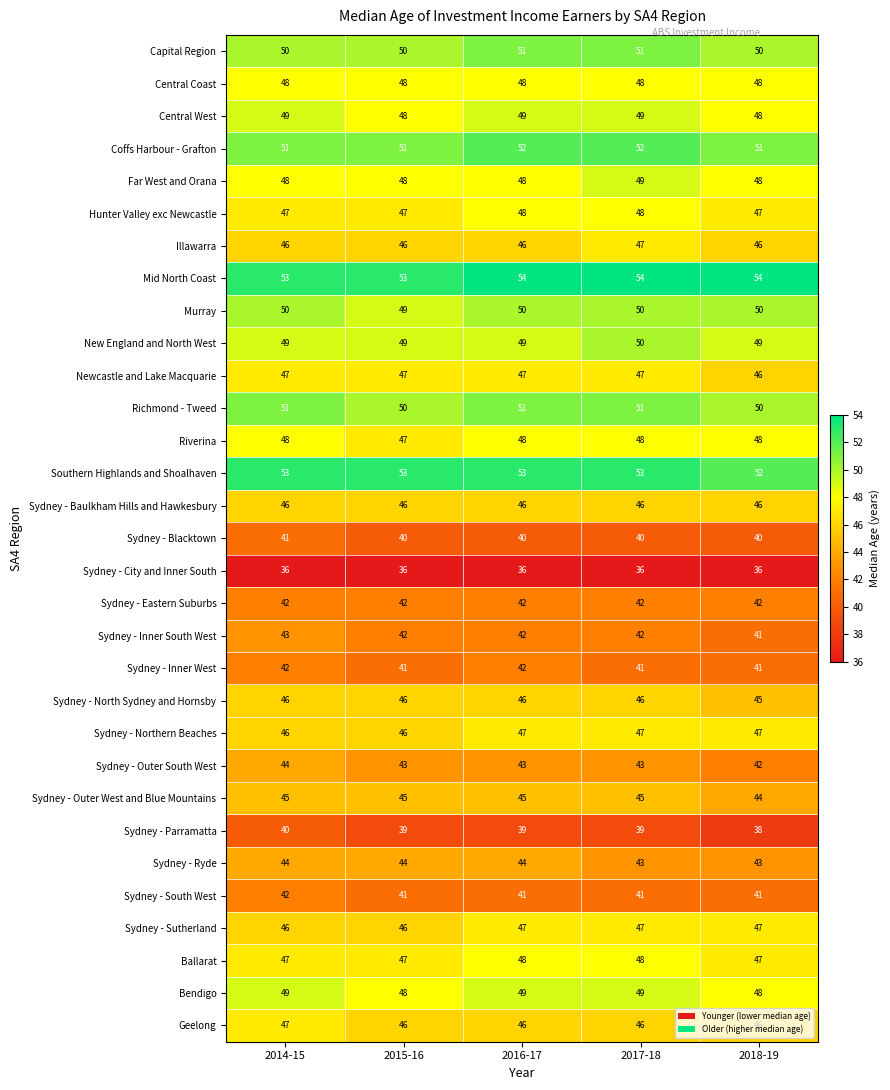

Rank the series at 2018-19 from lowest to highest value.

Sydney - City and Inner South, Sydney - Parramatta, Sydney - Blacktown, Sydney - Inner South West, Sydney - Inner West, Sydney - South West, Sydney - Eastern Suburbs, Sydney - Outer South West, Sydney - Ryde, Sydney - Outer West and Blue Mountains, Sydney - North Sydney and Hornsby, Illawarra, Newcastle and Lake Macquarie, Sydney - Baulkham Hills and Hawkesbury, Geelong, Hunter Valley exc Newcastle, Sydney - Northern Beaches, Sydney - Sutherland, Ballarat, Central Coast, Central West, Far West and Orana, Riverina, Bendigo, New England and North West, Capital Region, Murray, Richmond - Tweed, Coffs Harbour - Grafton, Southern Highlands and Shoalhaven, Mid North Coast